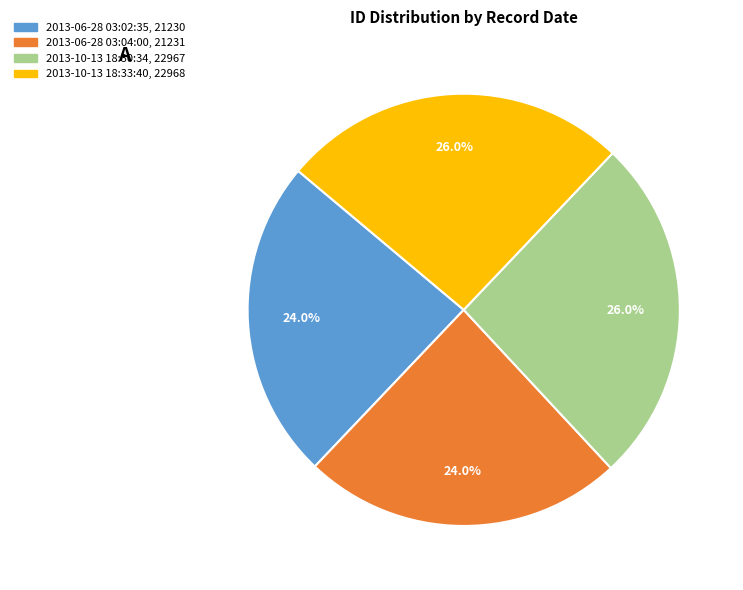

Approximately how many times larger is the value at 2013-10-13 18:30:34 compared to 2013-06-28 03:04:00?

1.1